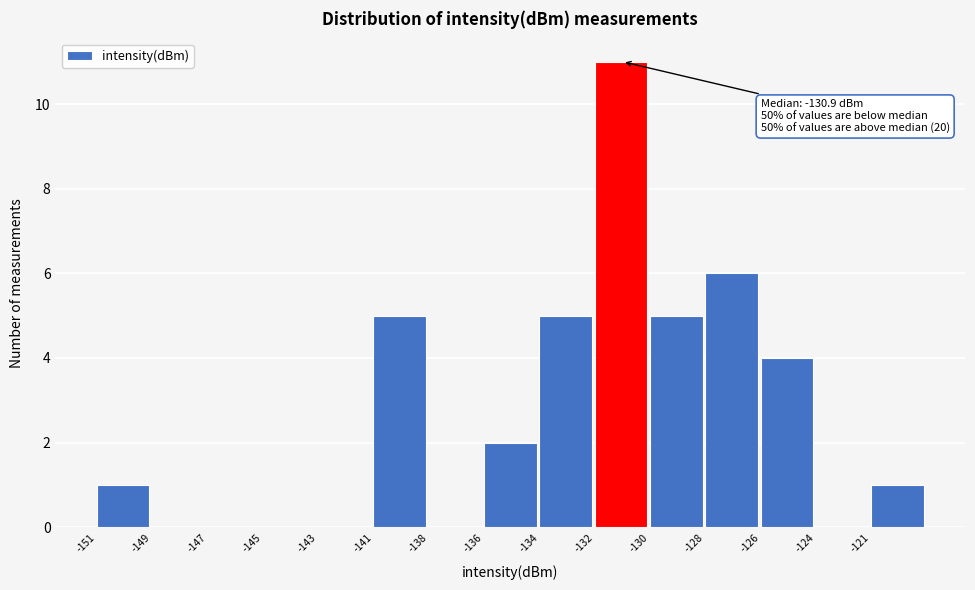

Reading left to right, extract all data points from this chart.

-151=1	-149=0	-147=0	-145=0	-143=0	-141=5	-138=0	-136=2	-134=5	-132=11	-130=5	-128=6	-126=4	-124=0	-121=1